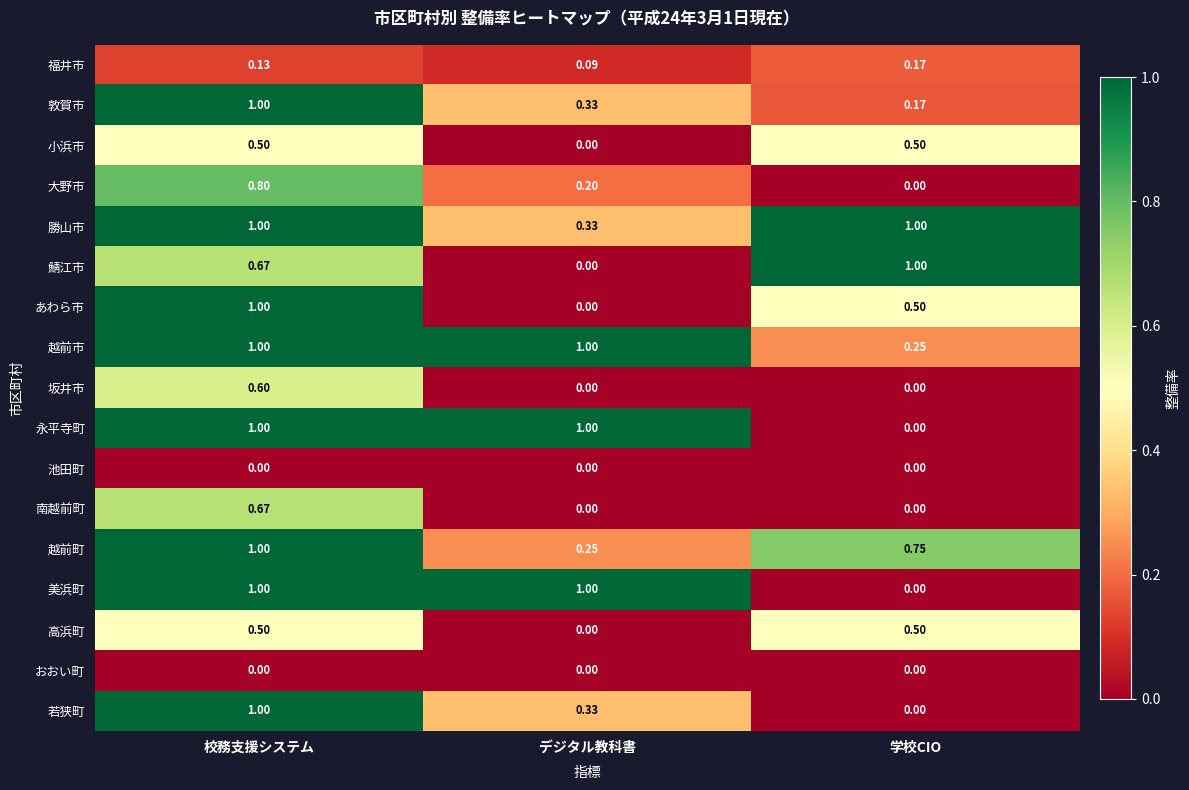

At which category is the sum across all series the highest?

校務支援システム